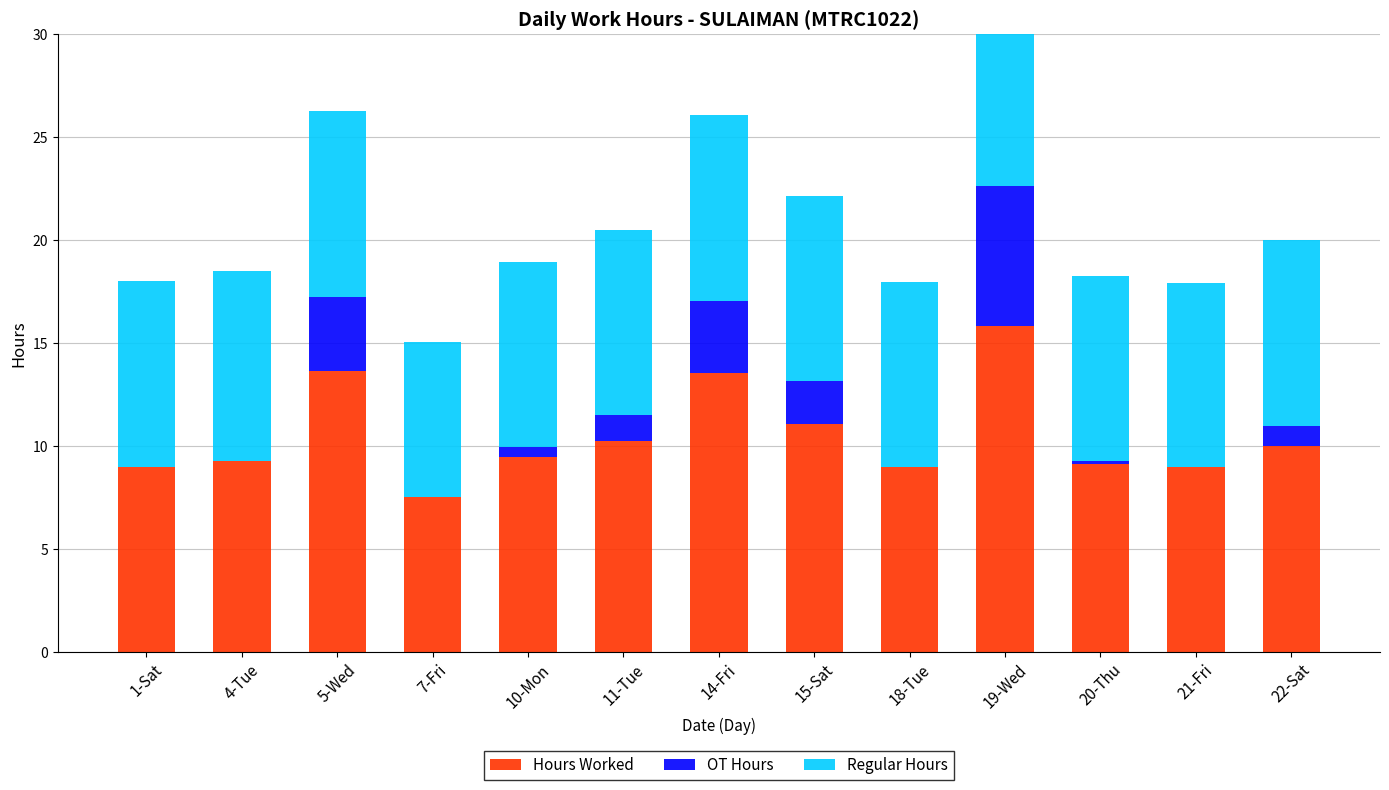

At which category is the sum across all series the highest?

19-Wed